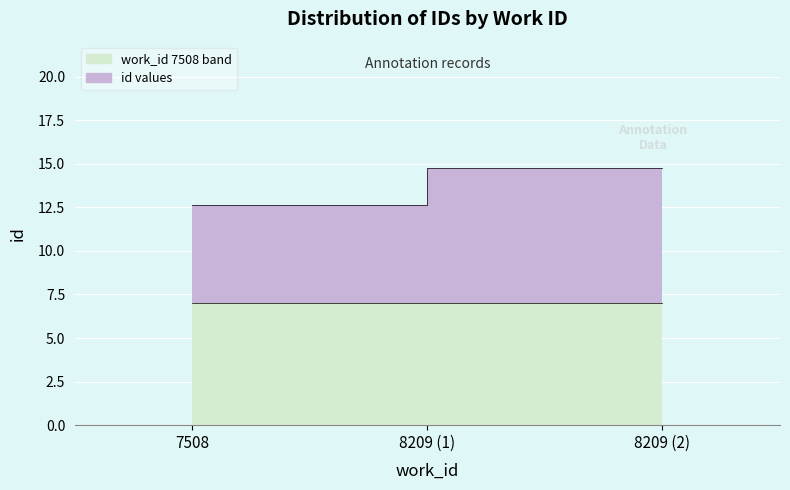

How many categories are shown in the chart?

3